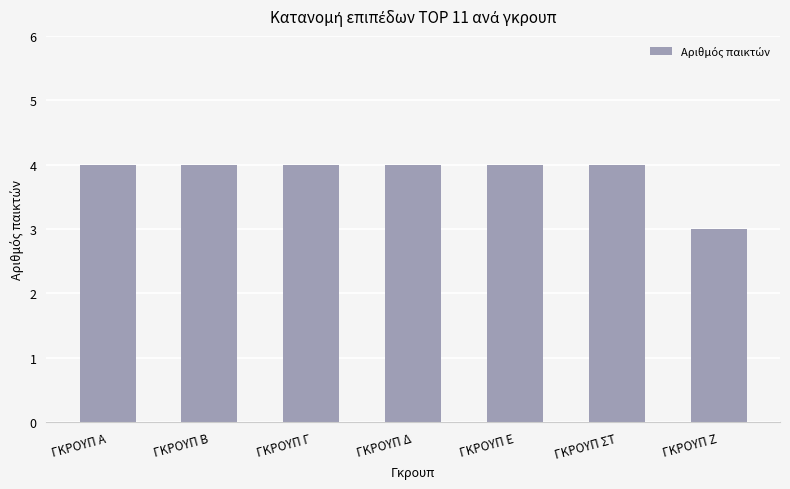

True or false: the data shows 7 at ΓΚΡΟΥΠ Δ.

False